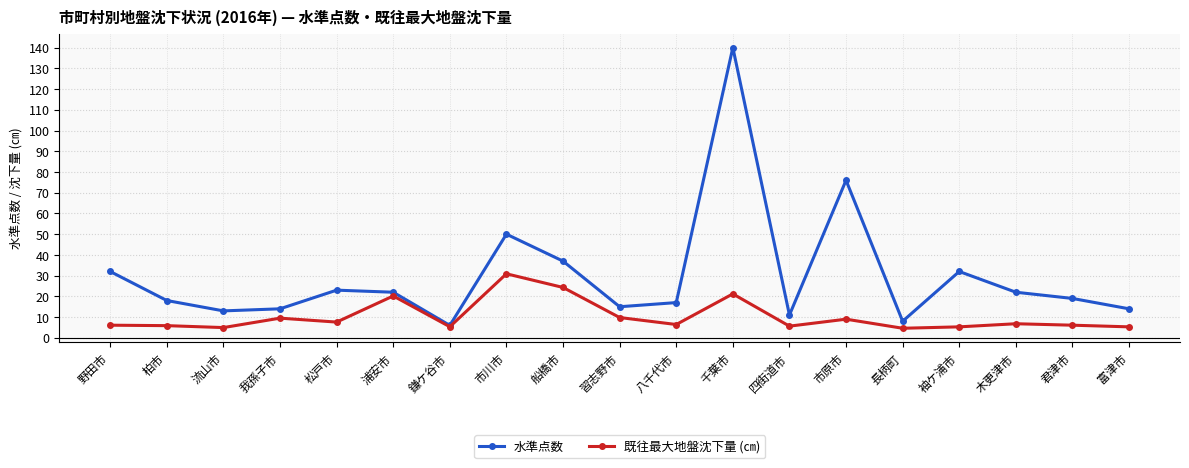

Which category has the highest value across all series?

千葉市